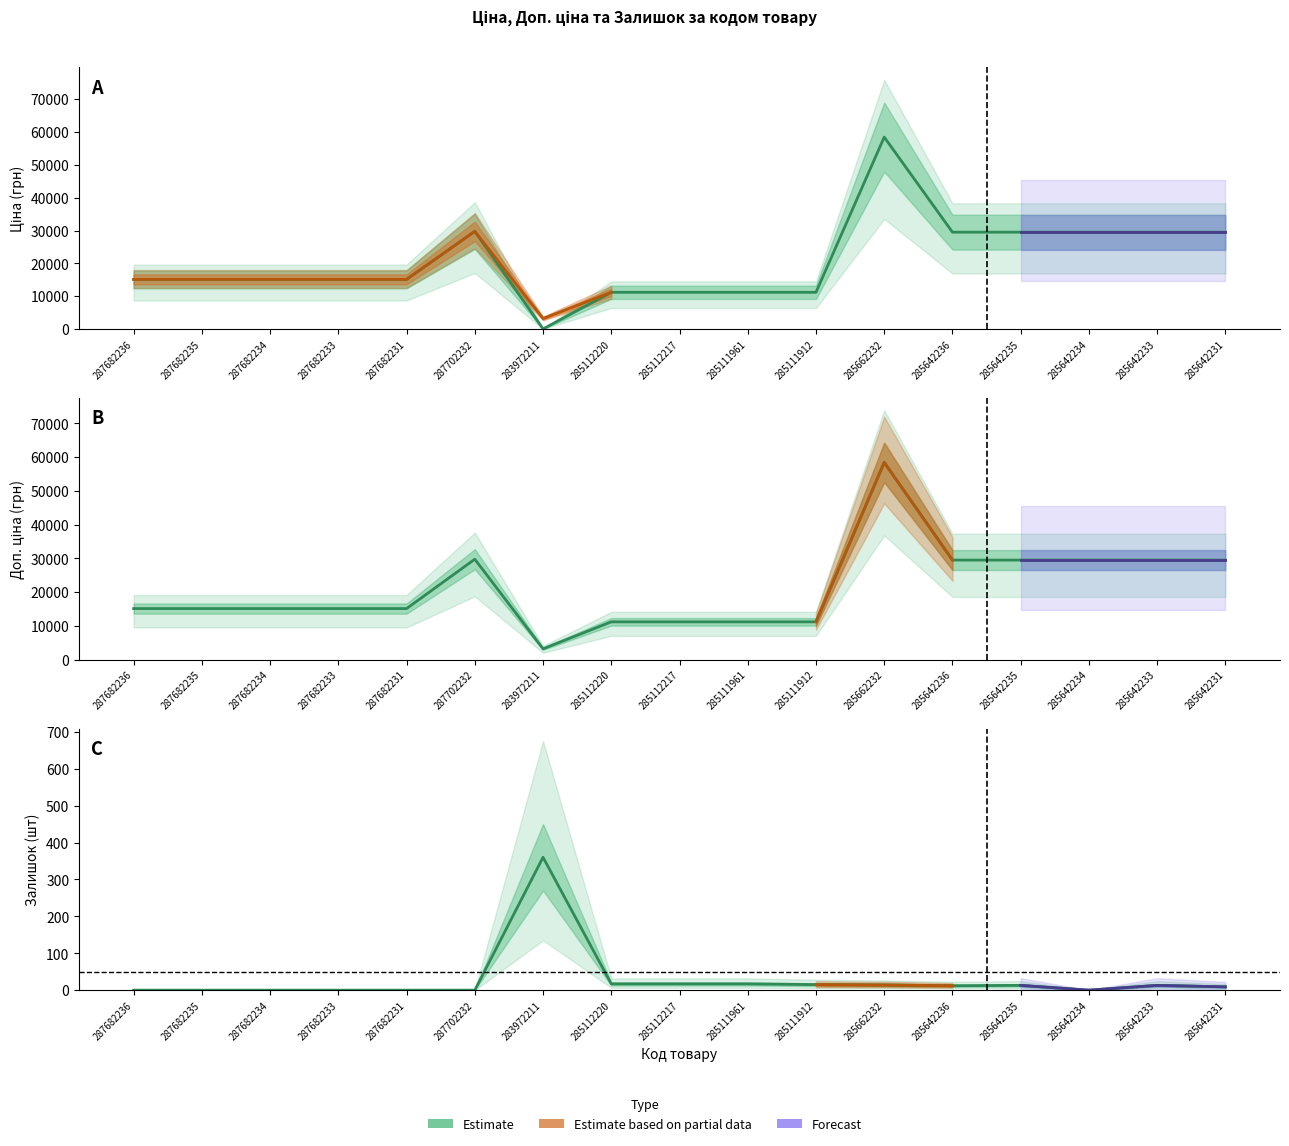

Between 287682233 and 285112220, which is larger?

287682233